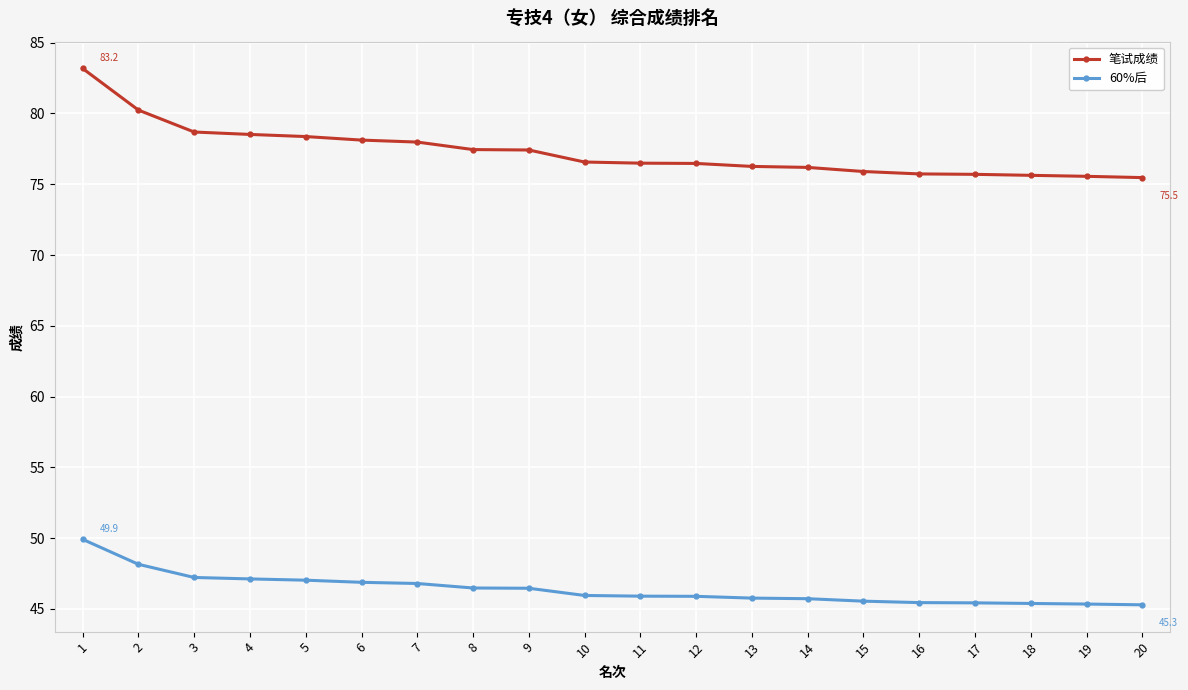

True or false: 笔试成绩 and 60%后 cross at least once.

False